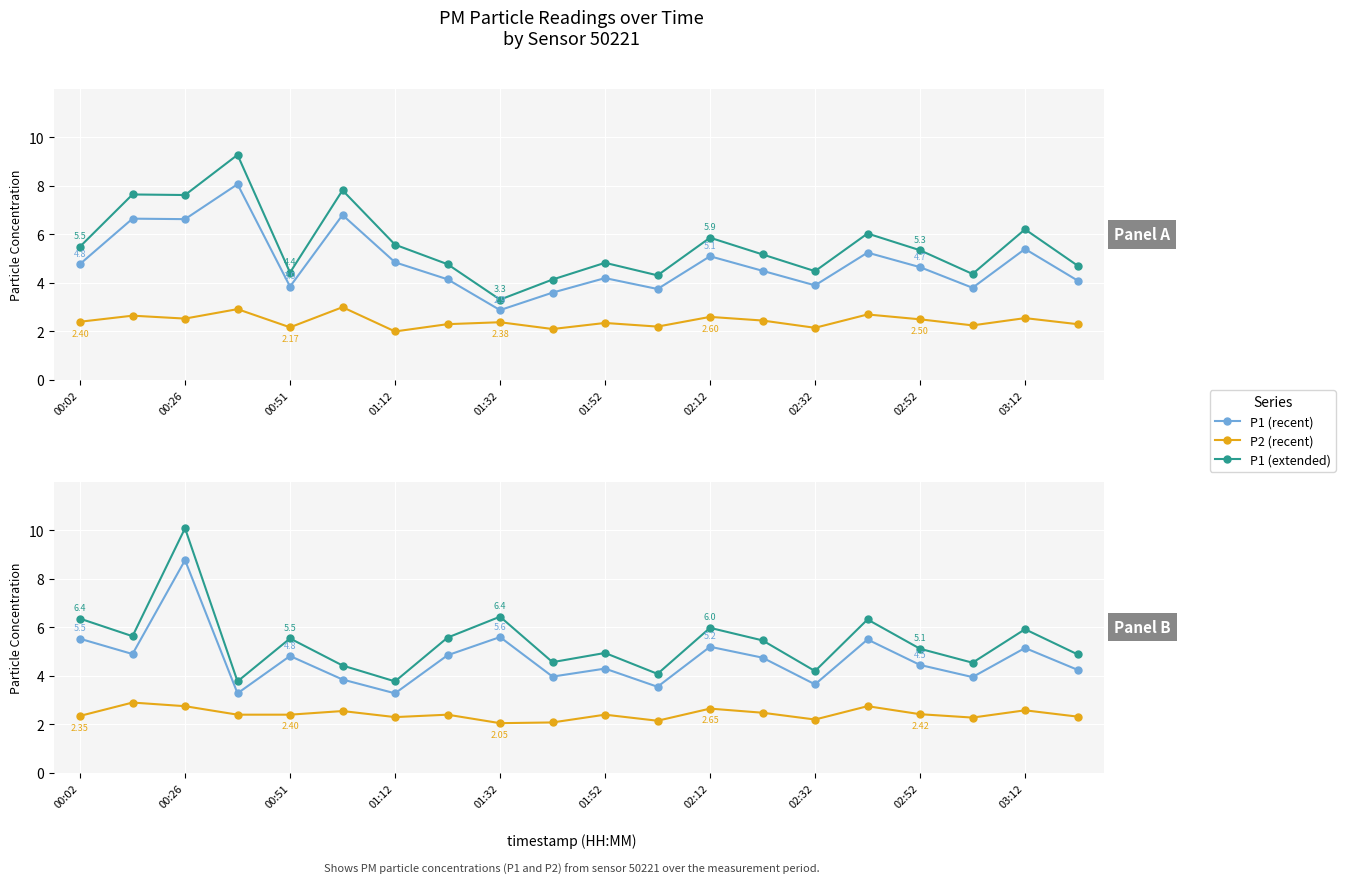

Is this an area chart (filled region under the line)?

No